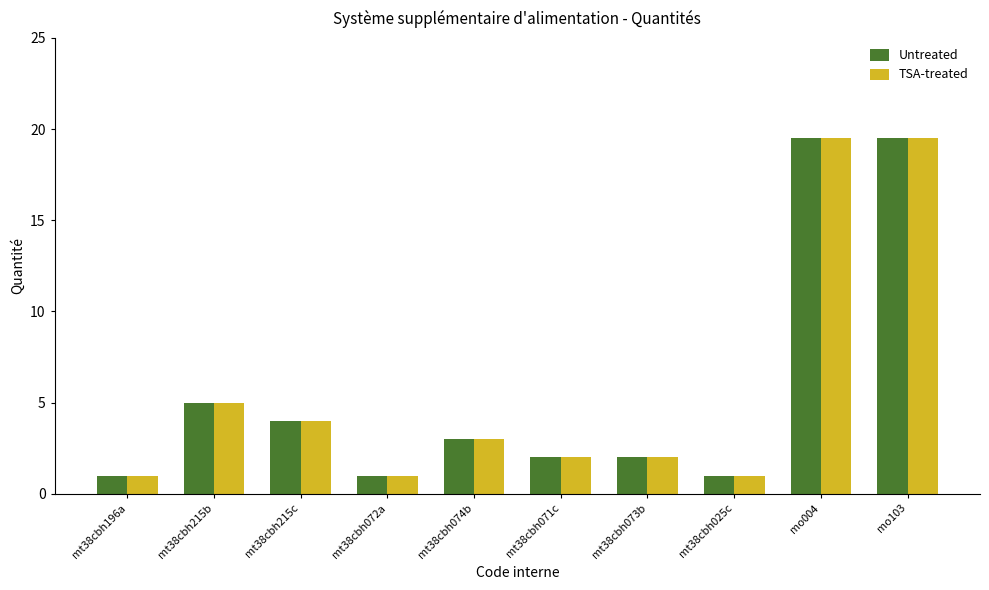

Reading left to right, transcribe all the data shown in this chart.

Untreated: mt38cbh196a=1.0	mt38cbh215b=5.0	mt38cbh215c=4.0	mt38cbh072a=1.0	mt38cbh074b=3.0	mt38cbh071c=2.0	mt38cbh073b=2.0	mt38cbh025c=1.0	mo004=19.5	mo103=19.5
TSA-treated: mt38cbh196a=1.0	mt38cbh215b=5.0	mt38cbh215c=4.0	mt38cbh072a=1.0	mt38cbh074b=3.0	mt38cbh071c=2.0	mt38cbh073b=2.0	mt38cbh025c=1.0	mo004=19.5	mo103=19.5